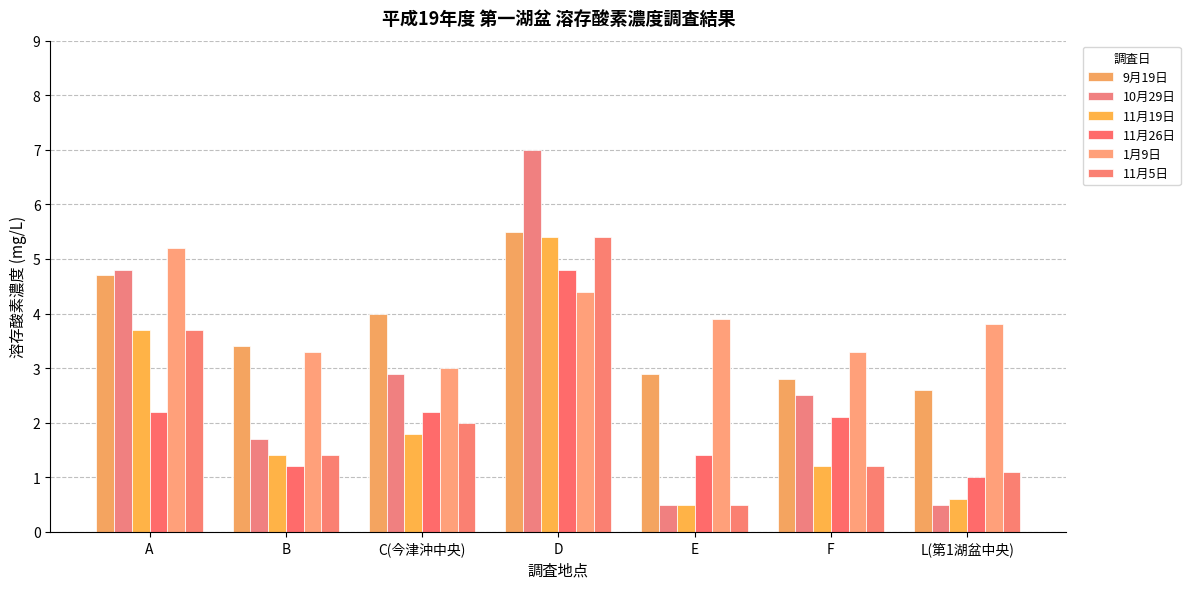

At which label is 9月19日 closest to 4?

C(今津沖中央)